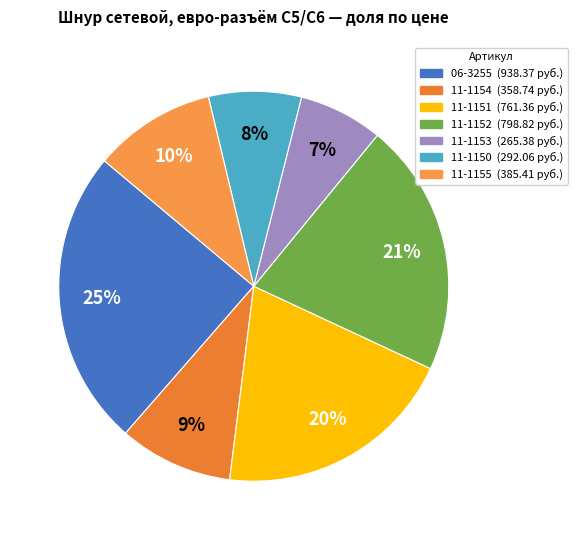

To the nearest percent, what portion does 11-1155 represent?

10%